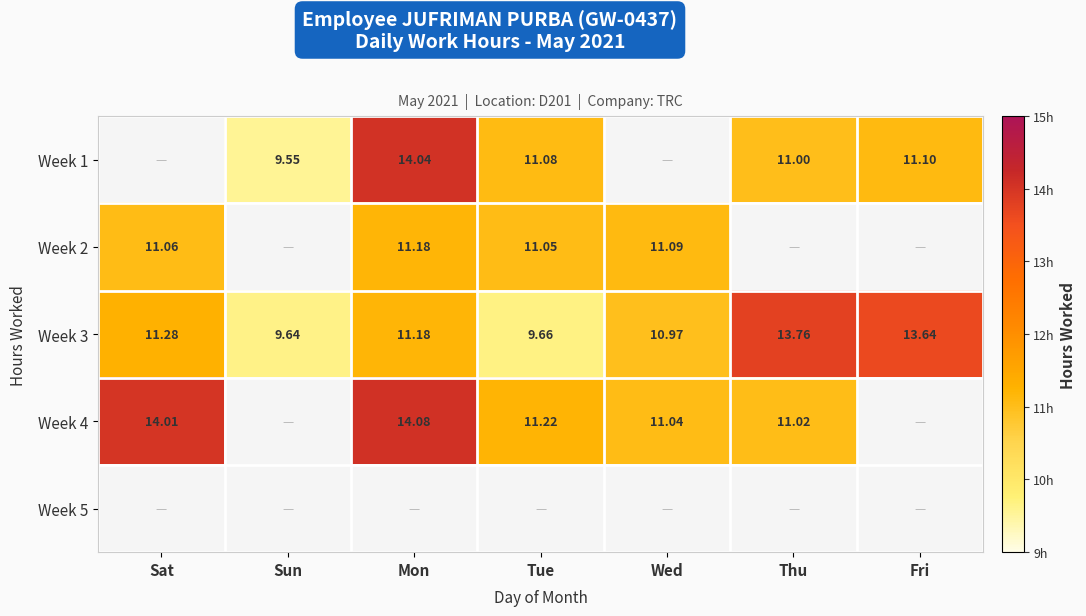

Where does the Week 3 series first go above 11?

Sat